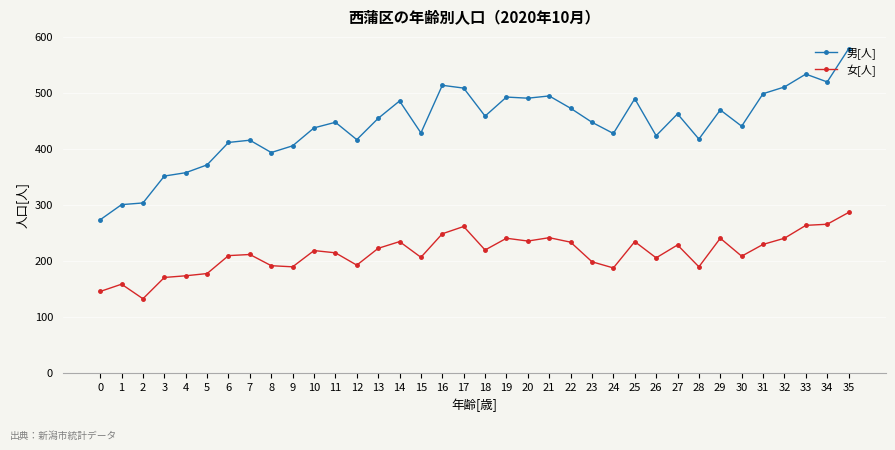

What is the difference between the 女[人] values at 24 and 35?

99